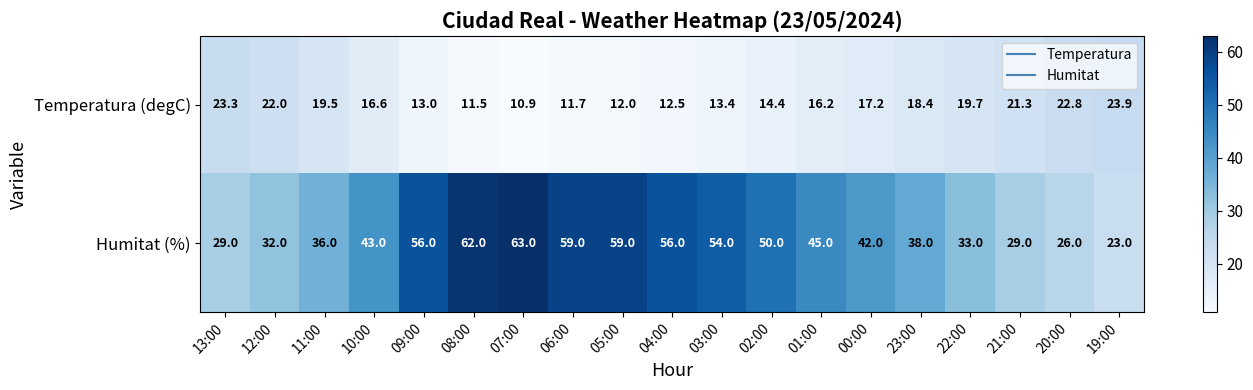

How many data points in Temperatura (degC) are less than 16?

8